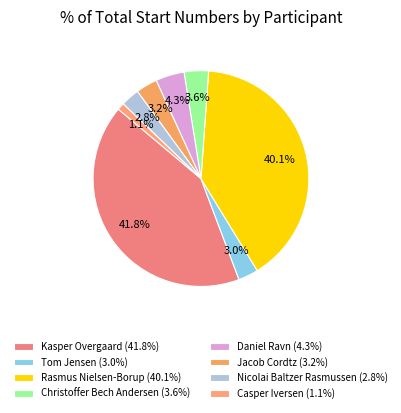

To the nearest percent, what is the average slice percentage?

12%